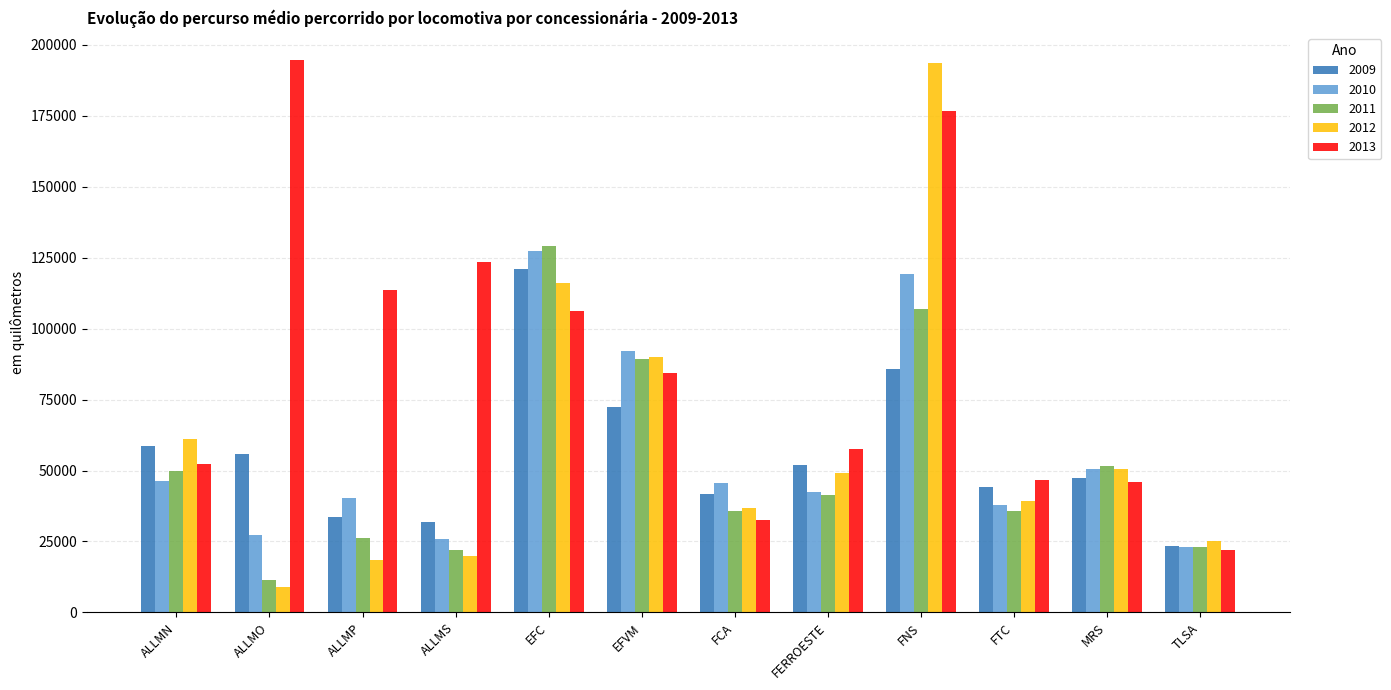

What is the label of the 4th bar from the right?

FNS